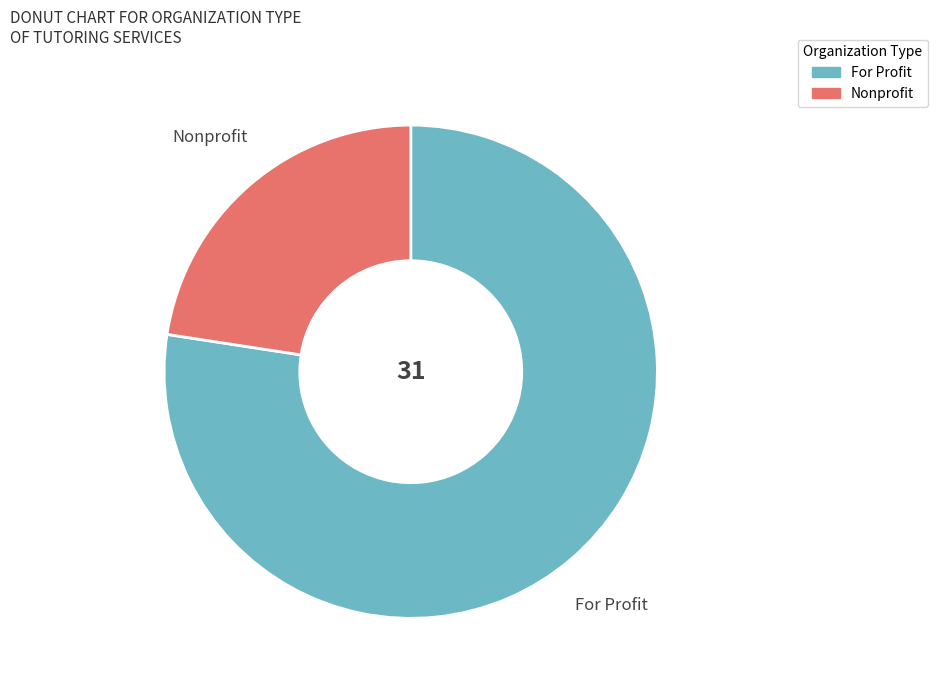

Is there a majority slice in this chart?

Yes